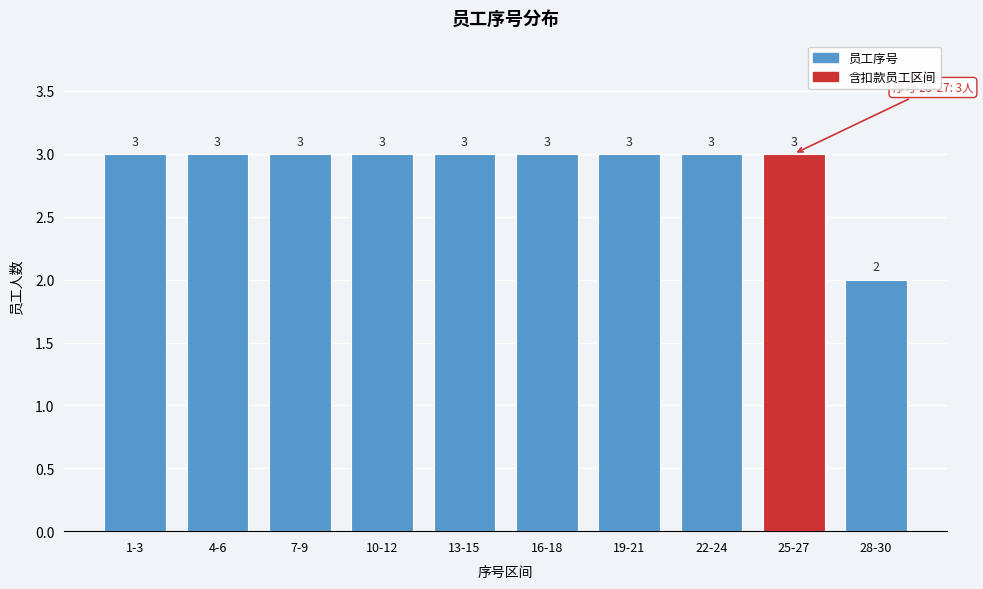

Reading left to right, what are all the values shown in this chart?

1-3=3	4-6=3	7-9=3	10-12=3	13-15=3	16-18=3	19-21=3	22-24=3	25-27=3	28-30=2